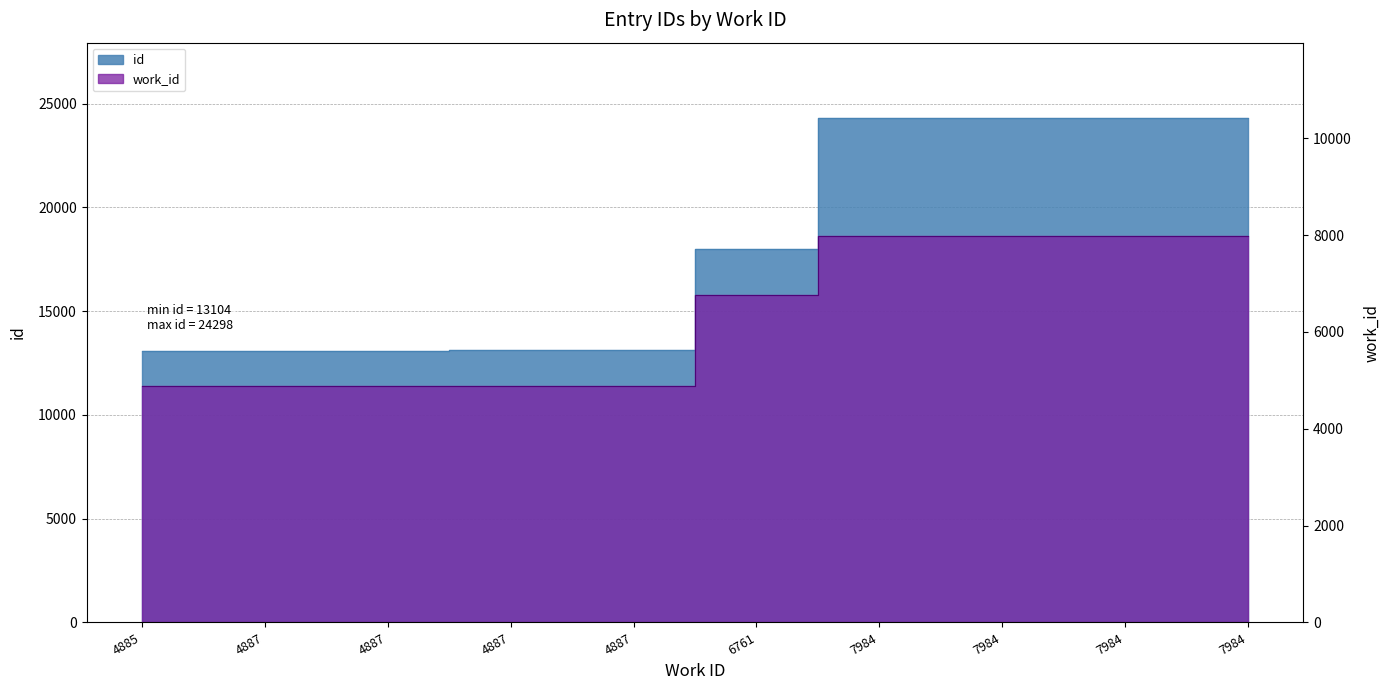

What is the spread (max minus min) of values at 7984?

16311